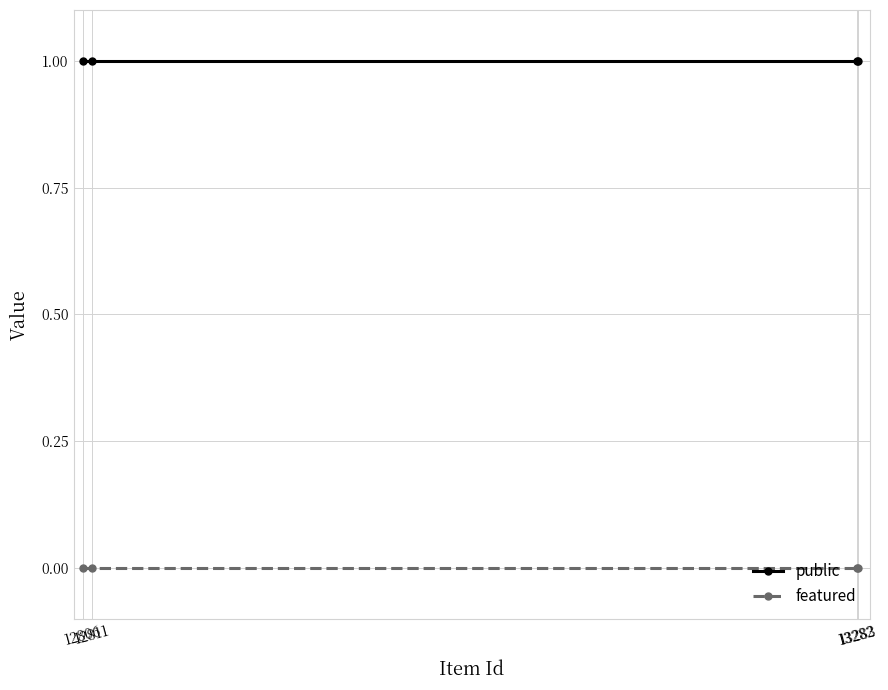

True or false: public and featured cross at least once.

False